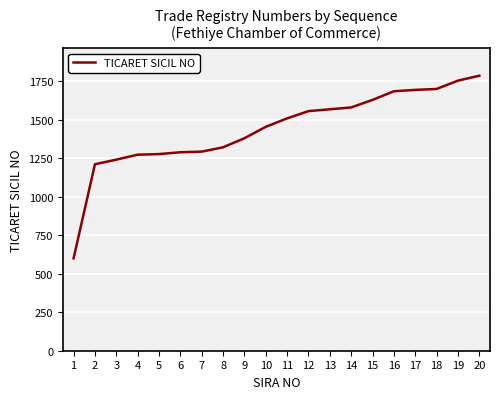

What is the difference between the maximum and minimum values?

1186